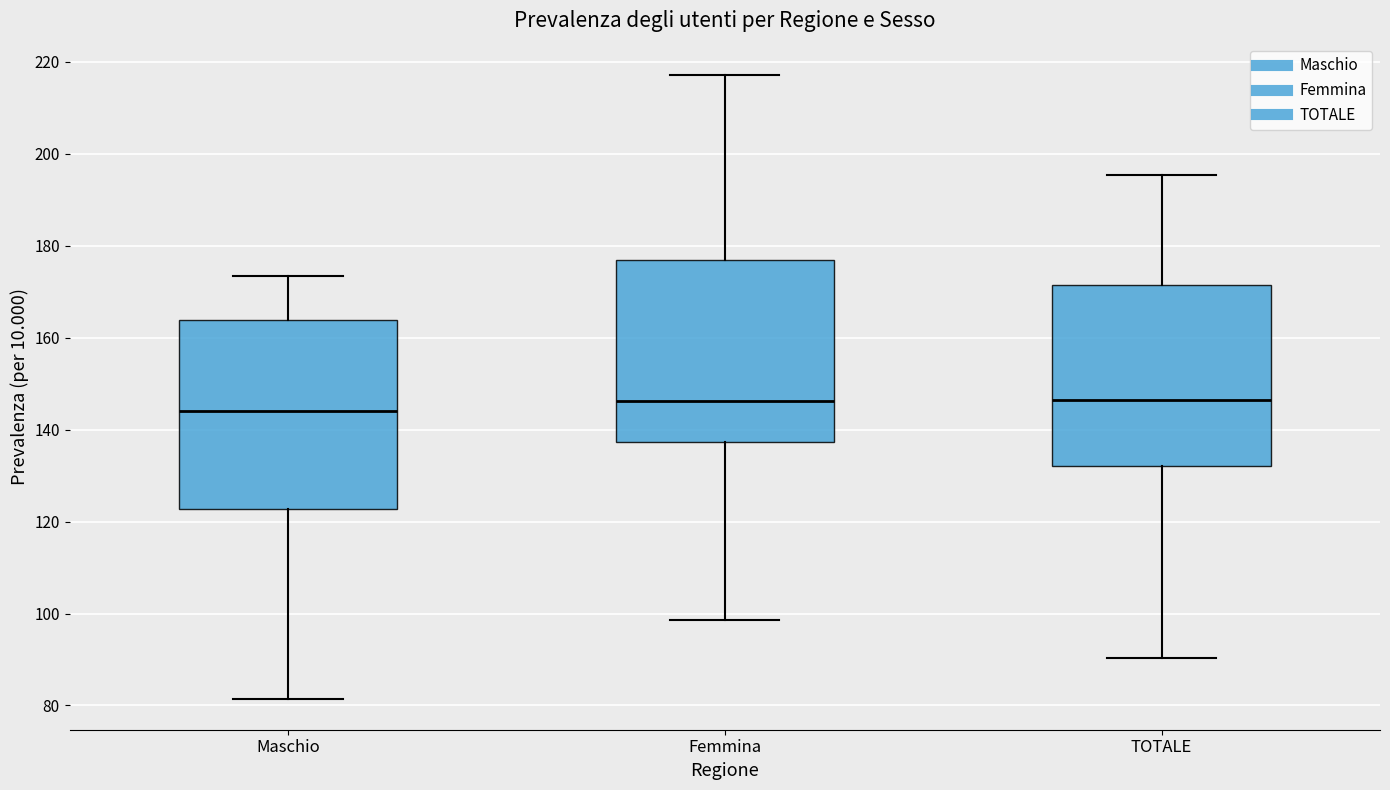

Reading left to right, transcribe this box plot: for each box, give where its median line is, the range the box spans, and where its two whiskers end, as read against the y-axis. The values are not printed on the chart, so give them approximately, as read against the axis.

Maschio: median 144, box 122 to 164, whiskers 82 to 174
Femmina: median 146, box 138 to 176, whiskers 98 to 218
TOTALE: median 146, box 132 to 172, whiskers 90 to 196